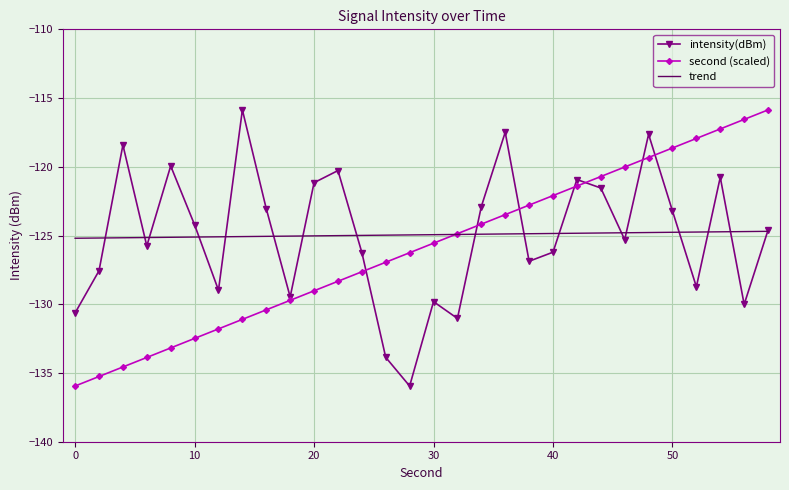

What is the smallest value displayed?

-135.9